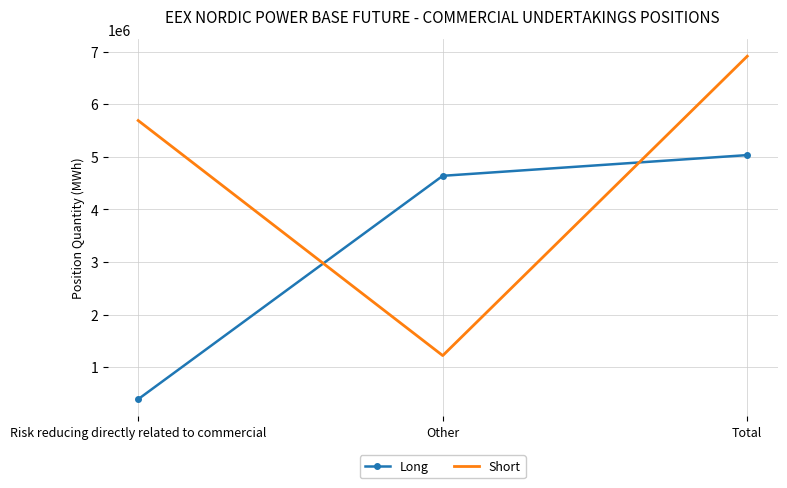

Which category has the lowest value in the Short series?

Other